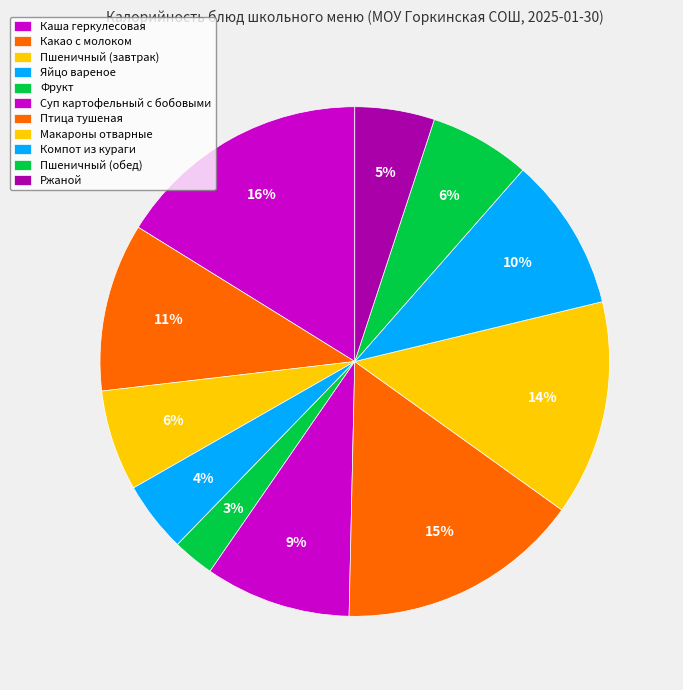

How many segments does this pie chart have?

11